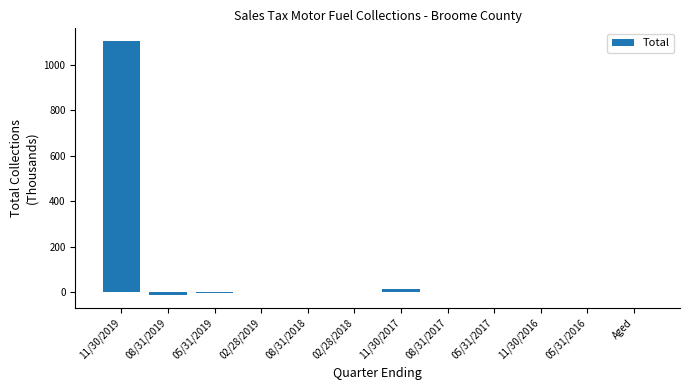

What is the sum of all values?

1098.7